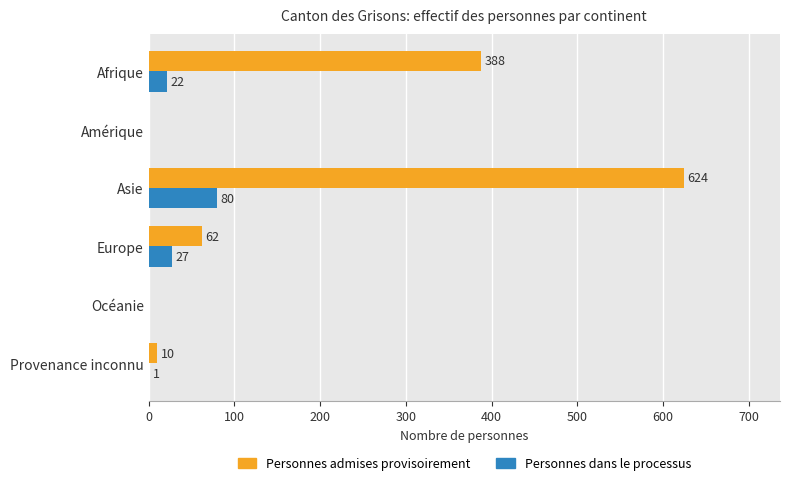

What is the highest value of the Personnes dans le processus series?

80